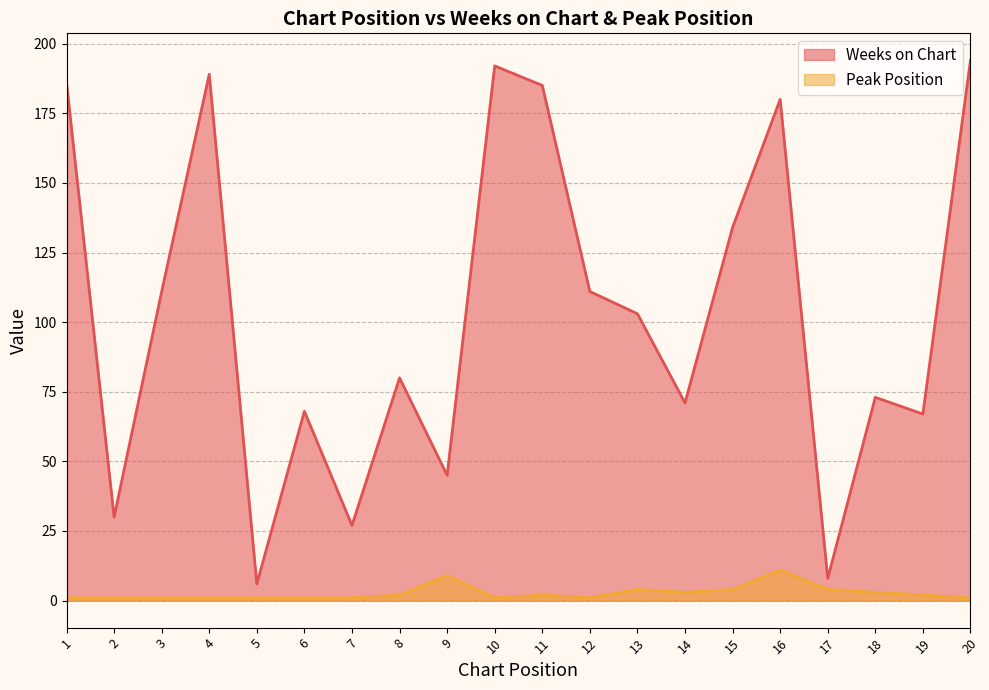

How many interior local peaks does the Weeks on Chart series have?

6